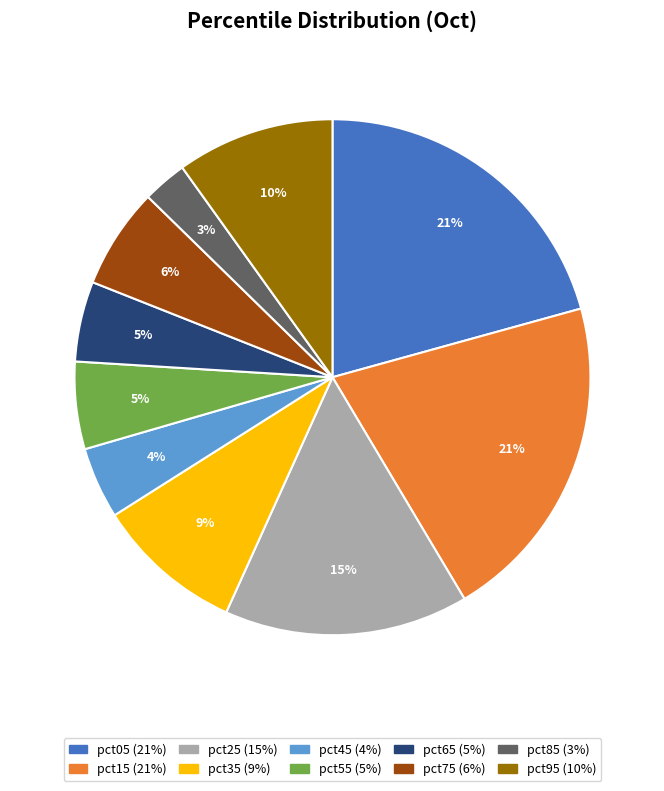

Is the sum of pct15 and pct75 greater than half?

No